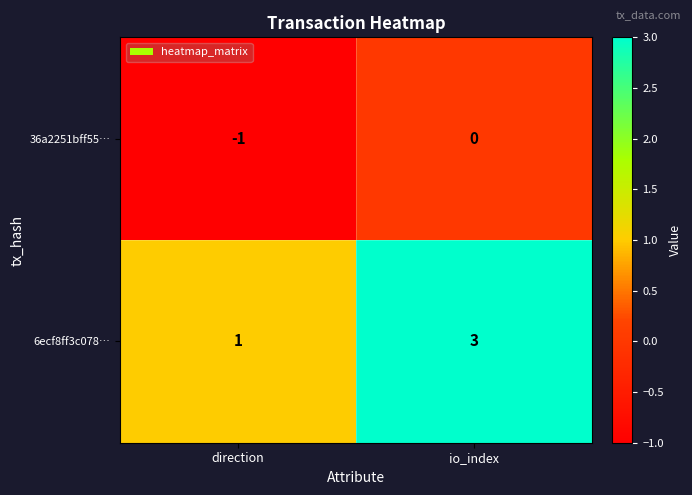

Is it true that 6ecf8ff3c078… equals 3 at io_index?

True